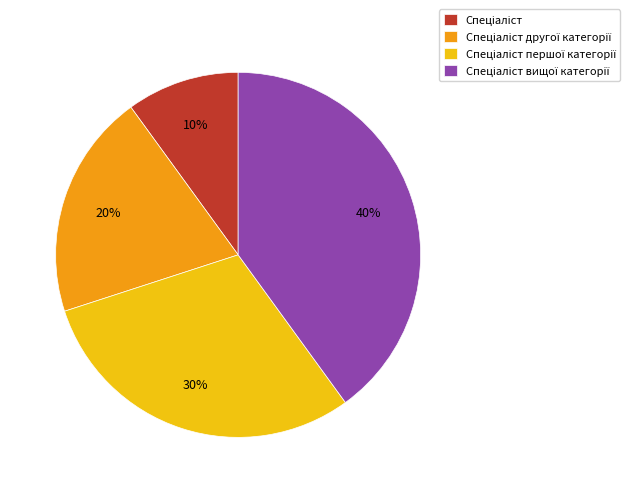

Does any single category account for the majority?

No